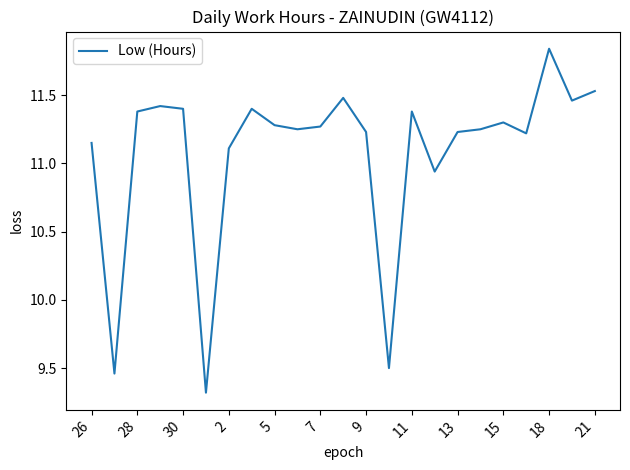

What is the difference between the maximum and minimum values?

2.5